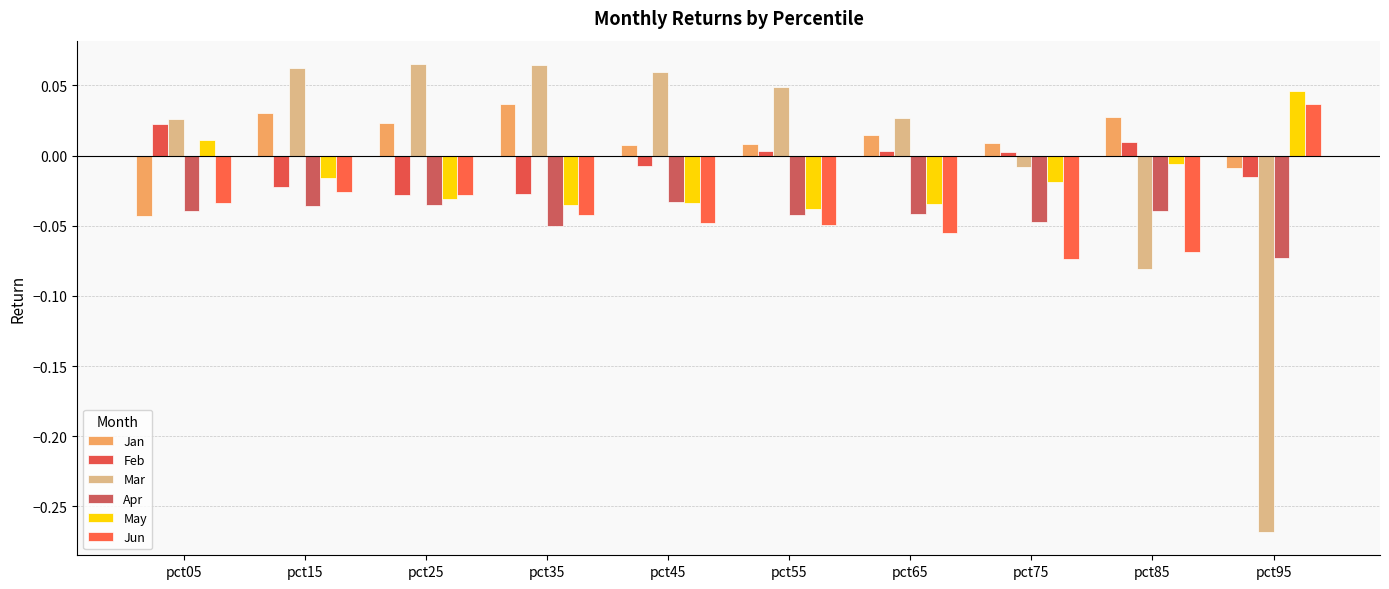

What is the sum of all Apr values?

-0.4